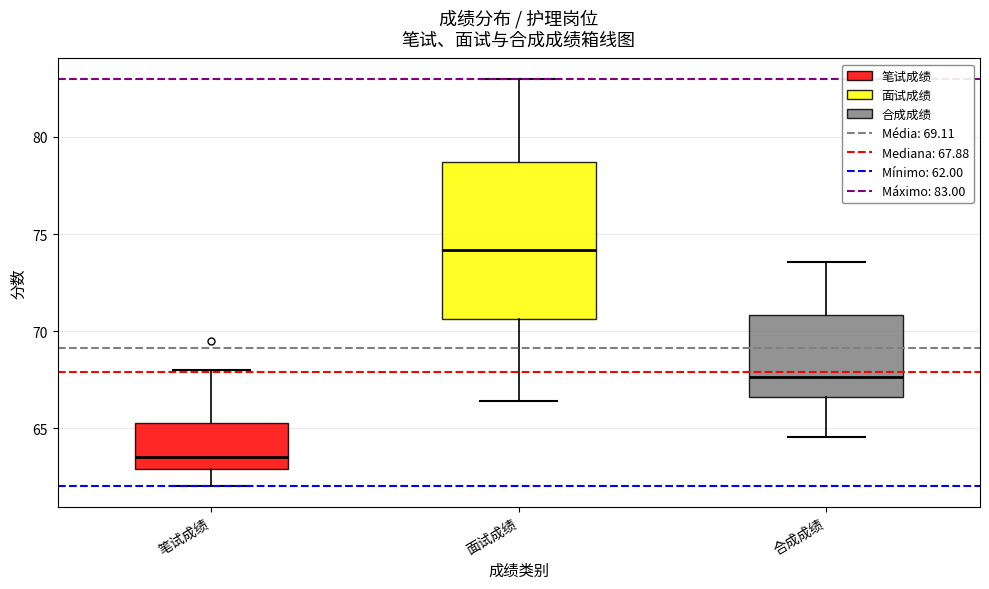

Comparing the boxes themselves (not the whiskers), which one is the tallest?

面试成绩